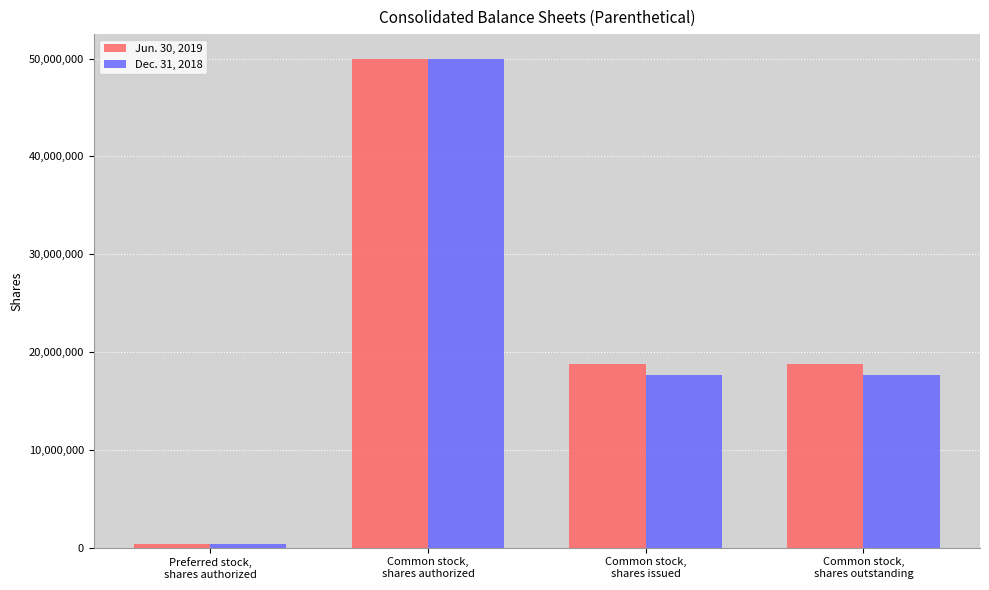

Is the value of Jun. 30, 2019 at Common stock,
shares outstanding greater than the value of Dec. 31, 2018 at Common stock,
shares authorized?

No